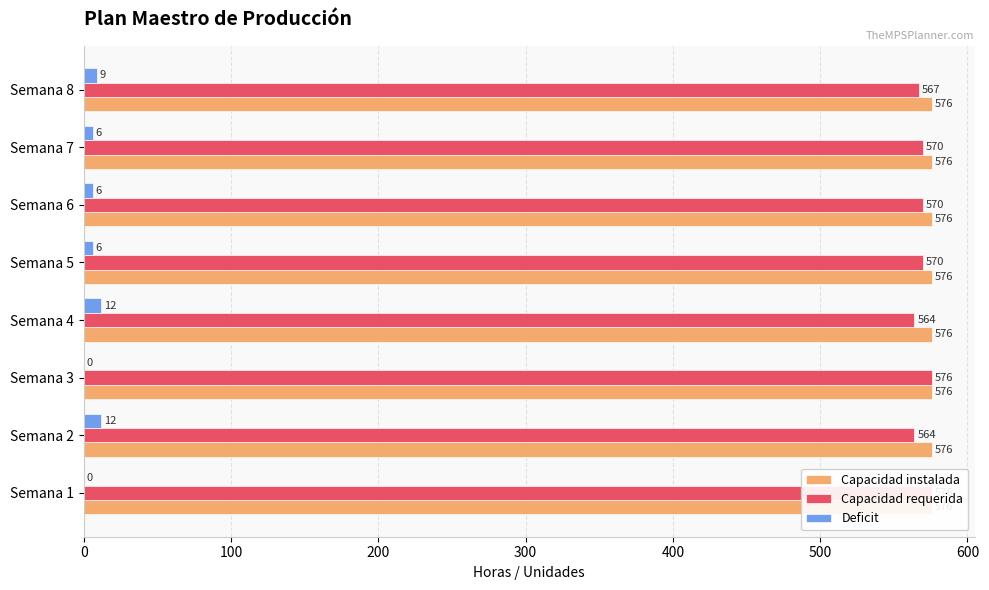

How many values in the Capacidad requerida series exceed 570?

2